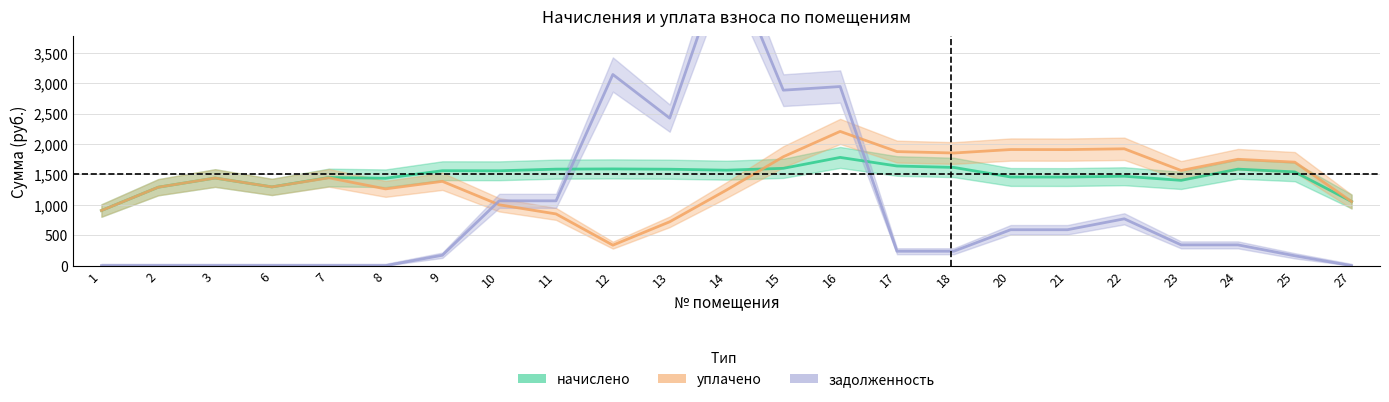

True or false: задолженность has a value of 0.0 at 8.

True